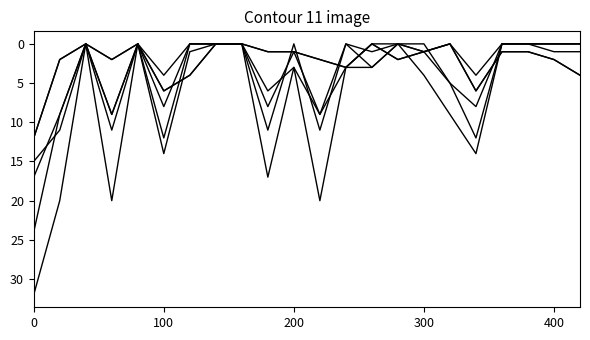

Is this an area chart (filled region under the line)?

No